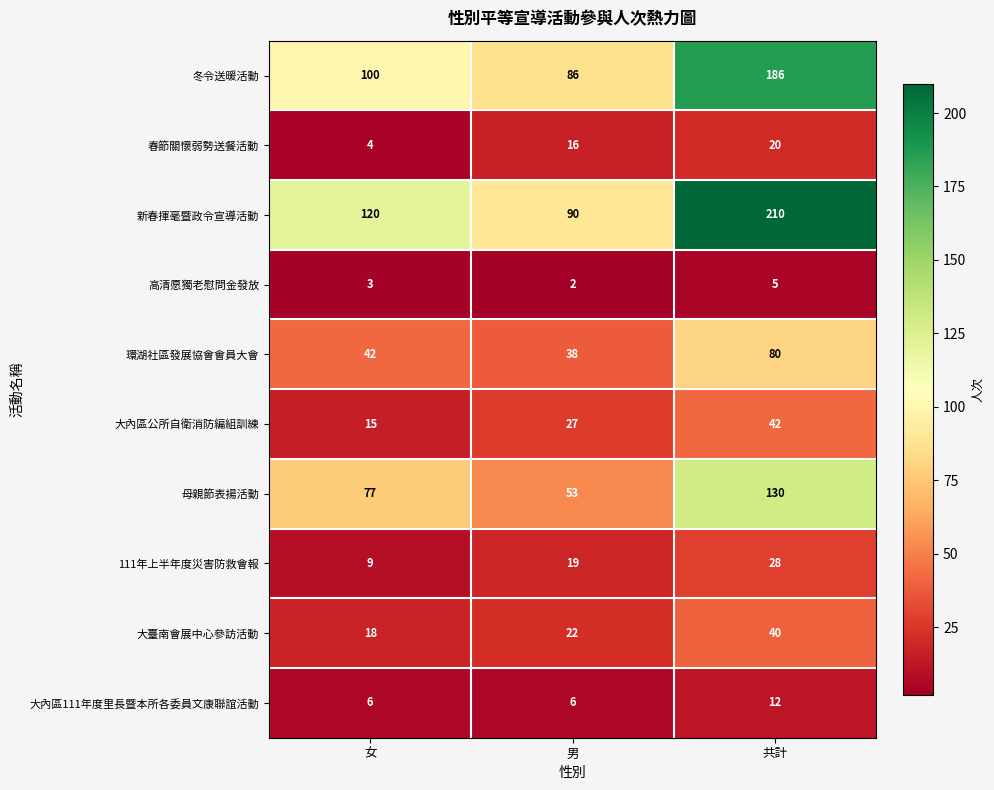

At how many categories does at least one series exceed 6?

3